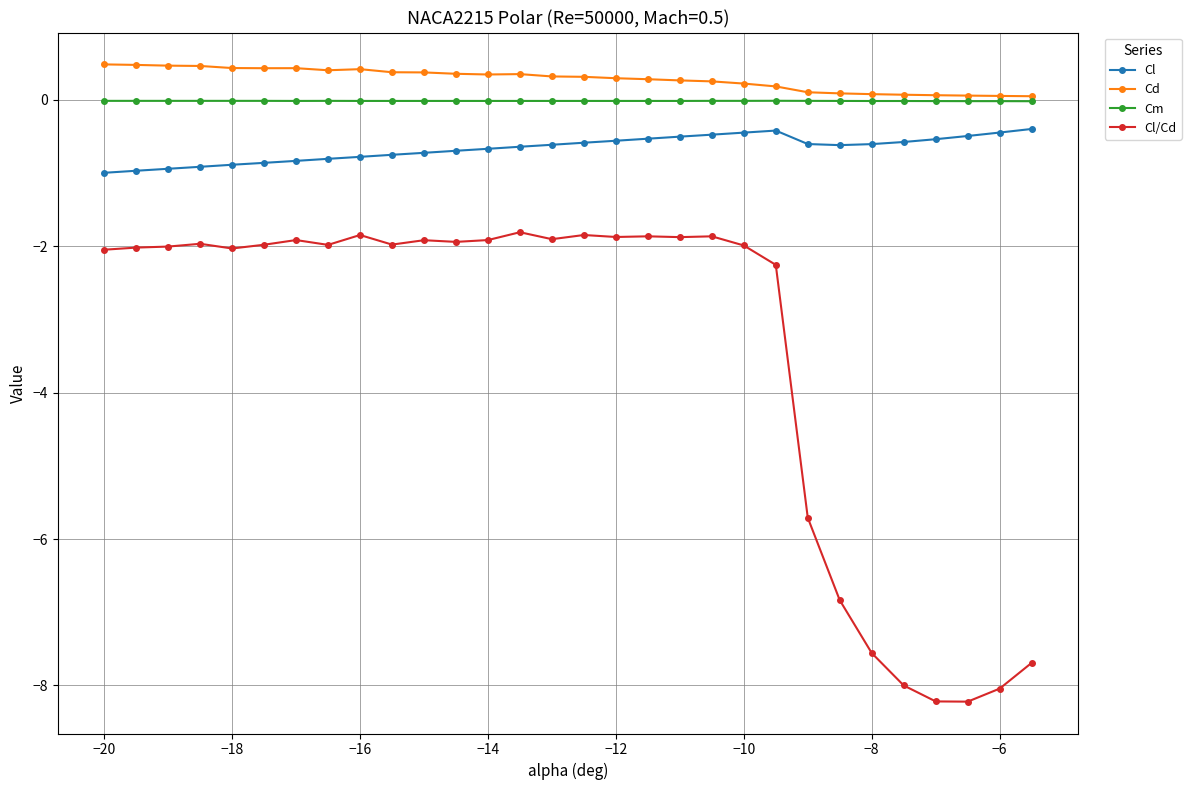

What is the value of the Cd point at the 28th from the left?

0.1